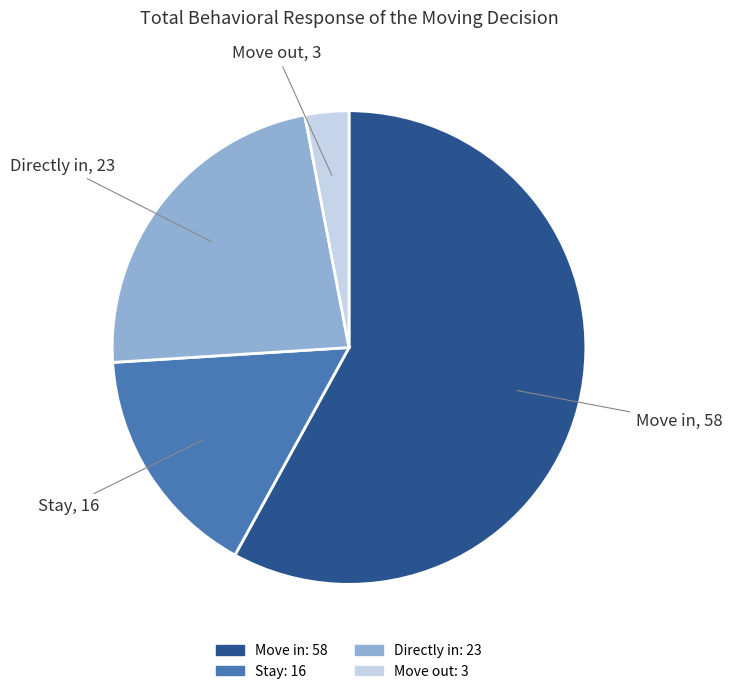

How many slices are in this pie chart?

4